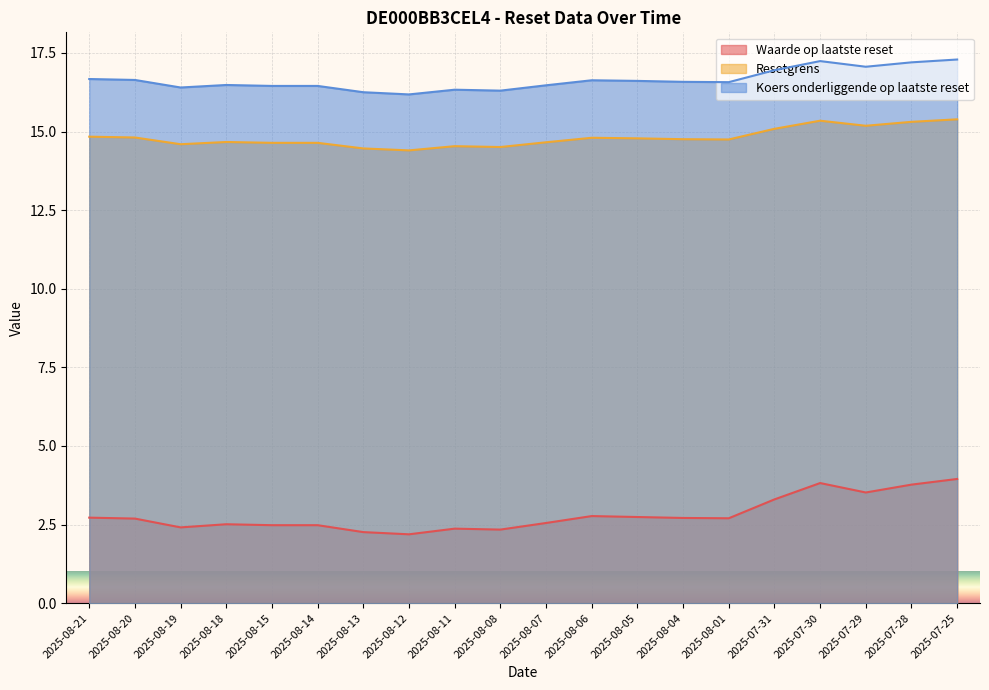

True or false: Resetgrens and Koers onderliggende op laatste reset intersect in this chart.

False